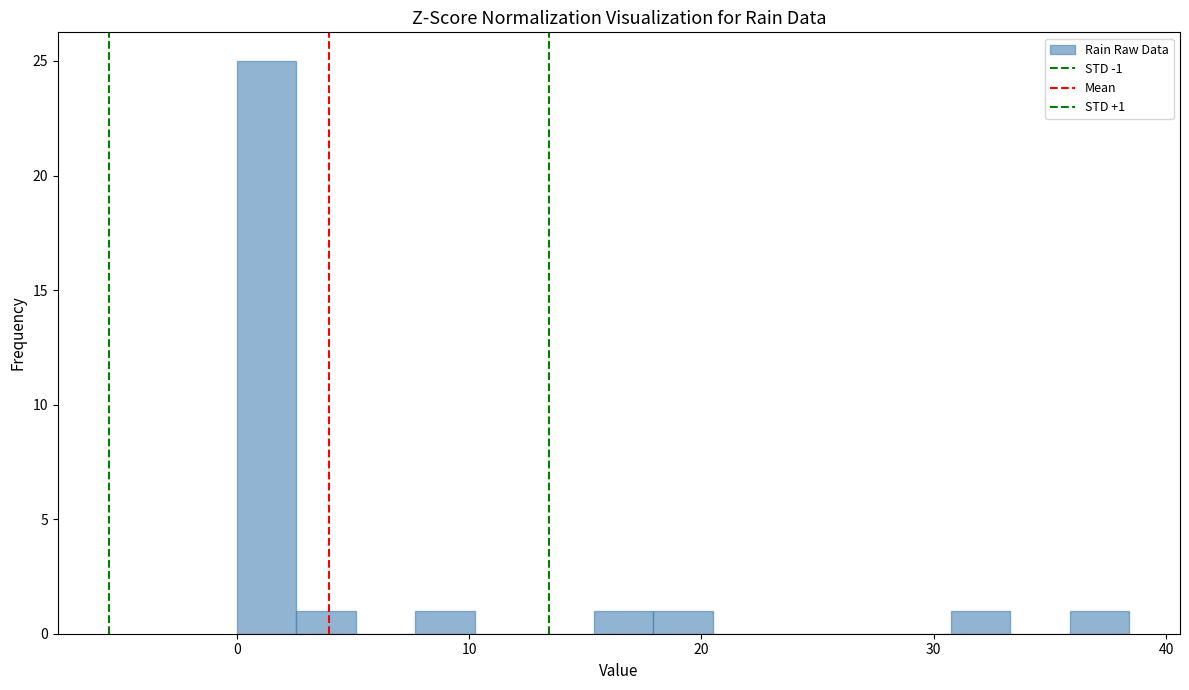

Around what value on the x-axis is the tallest bar? Give the approximate position of its centre, as read against the axis.

1